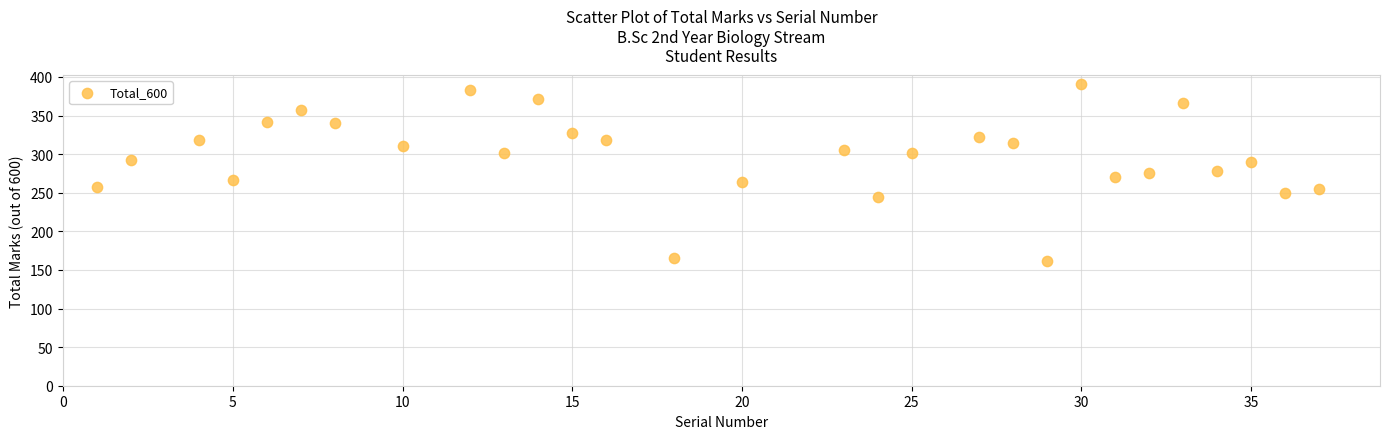

What is the range of X values (max minus min)?

36